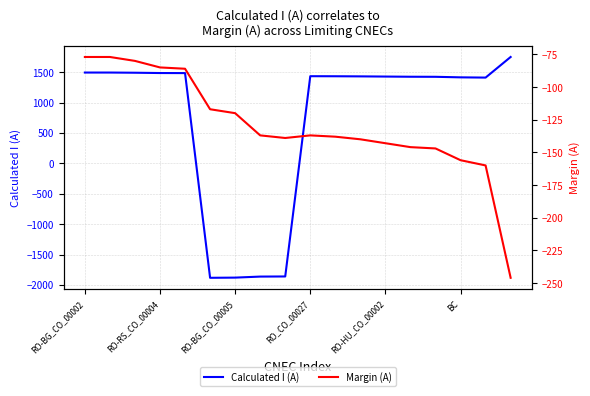

At RO-RS_CO_00004, list the series in order from smallest to largest.

Margin (A), Calculated I (A)